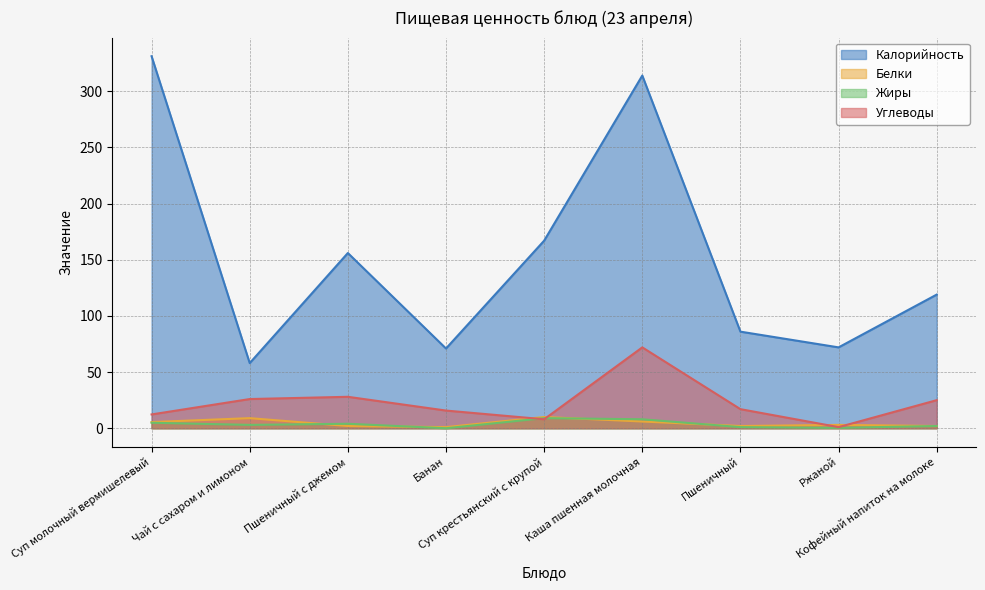

True or false: Белки has a value of 2.0 at Пшеничный с джемом.

True